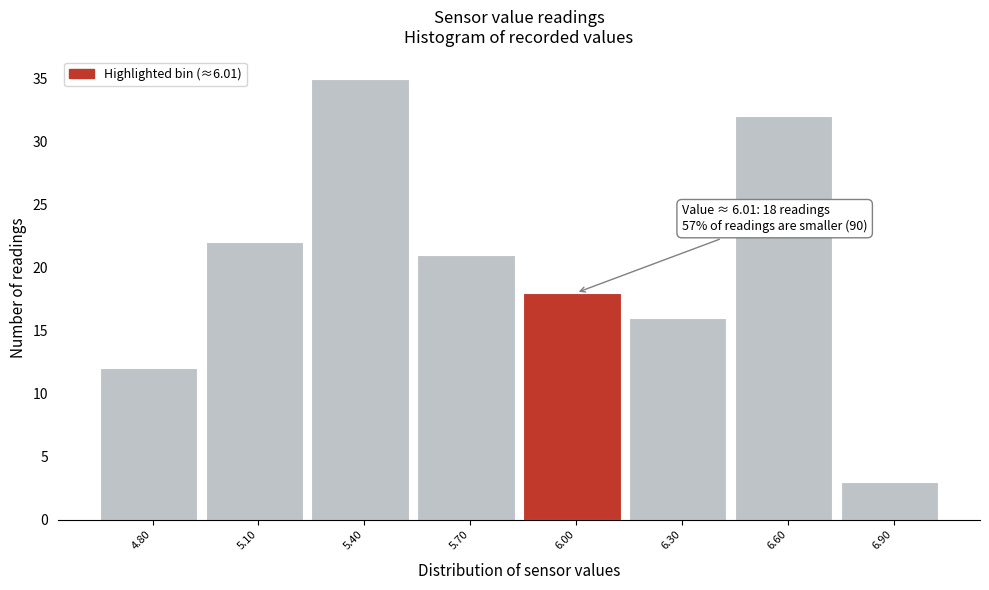

Reading left to right, transcribe all the data shown in this chart.

12	22	35	21	18	16	32	3